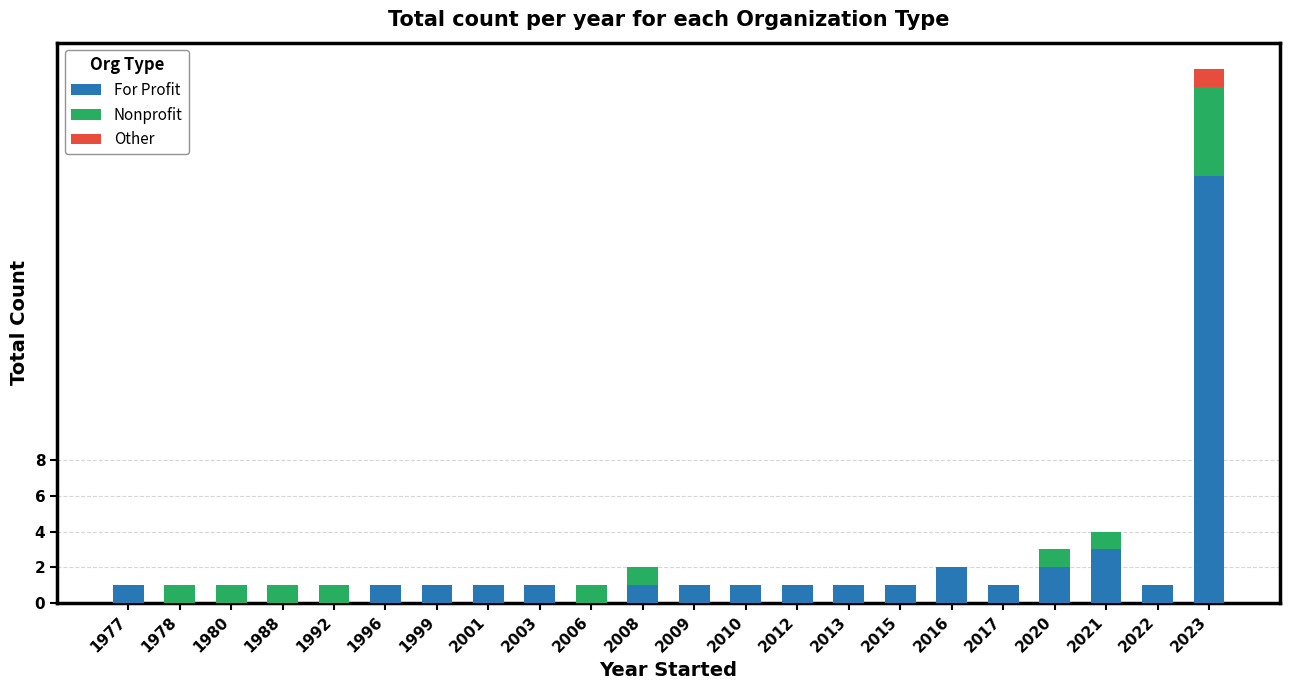

Count the number of categories in the chart.

22